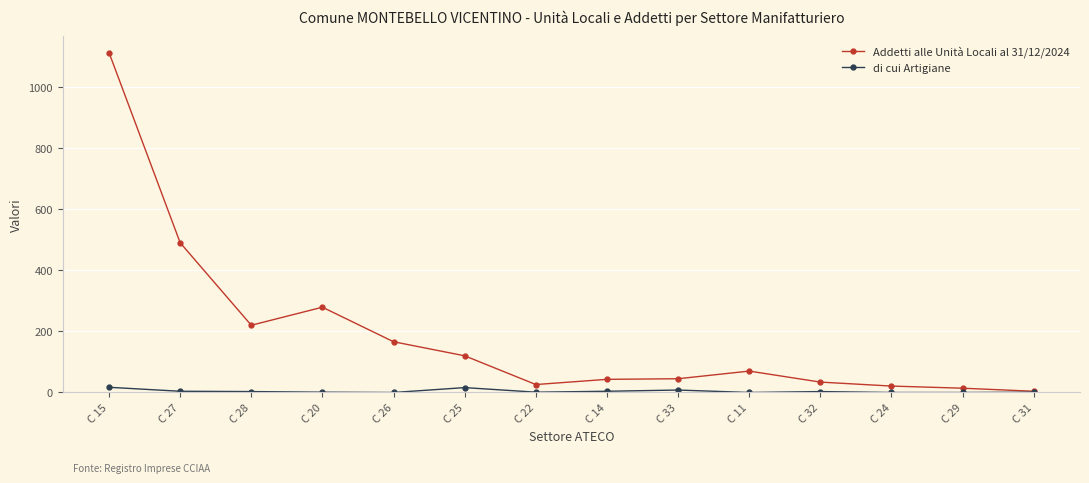

At how many categories does at least one series exceed 342?

2